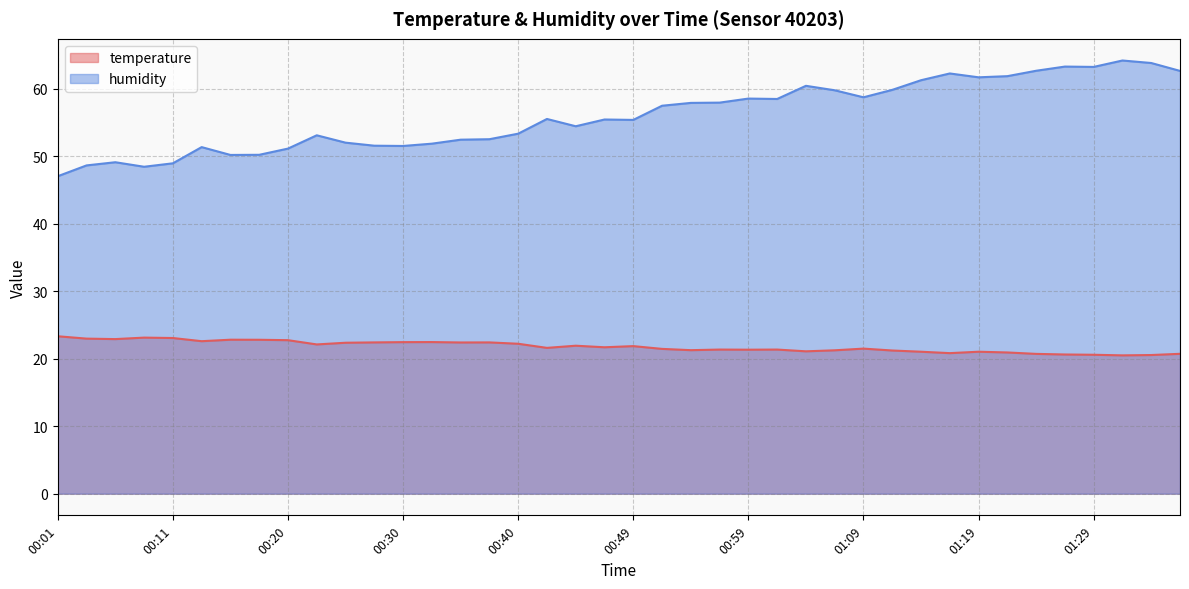

What is the total value across all series at 00:13?

73.9